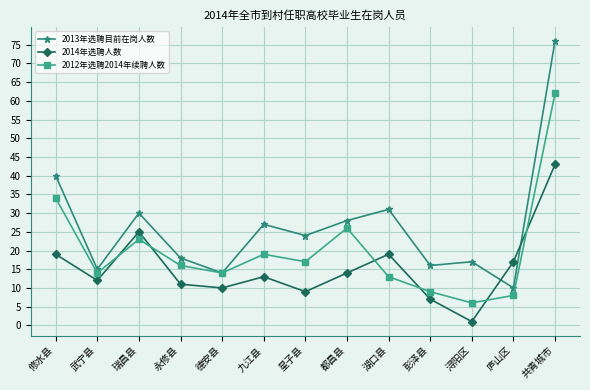

At which category does 2012年选聘2014年续聘人数 reach its first local valley?

武宁县